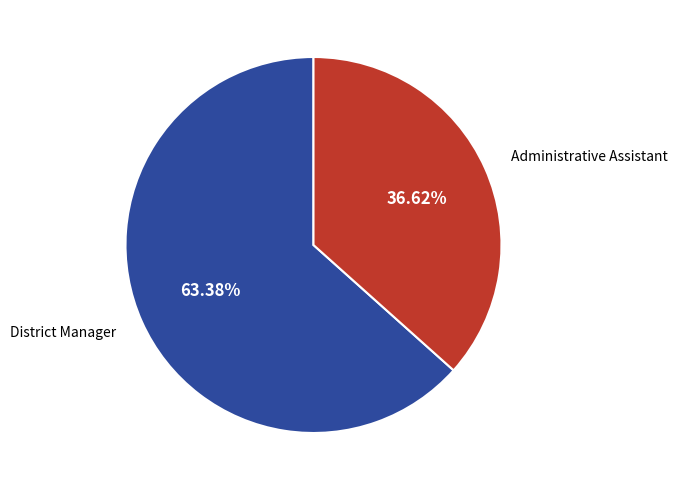

How many segments does this pie chart have?

2